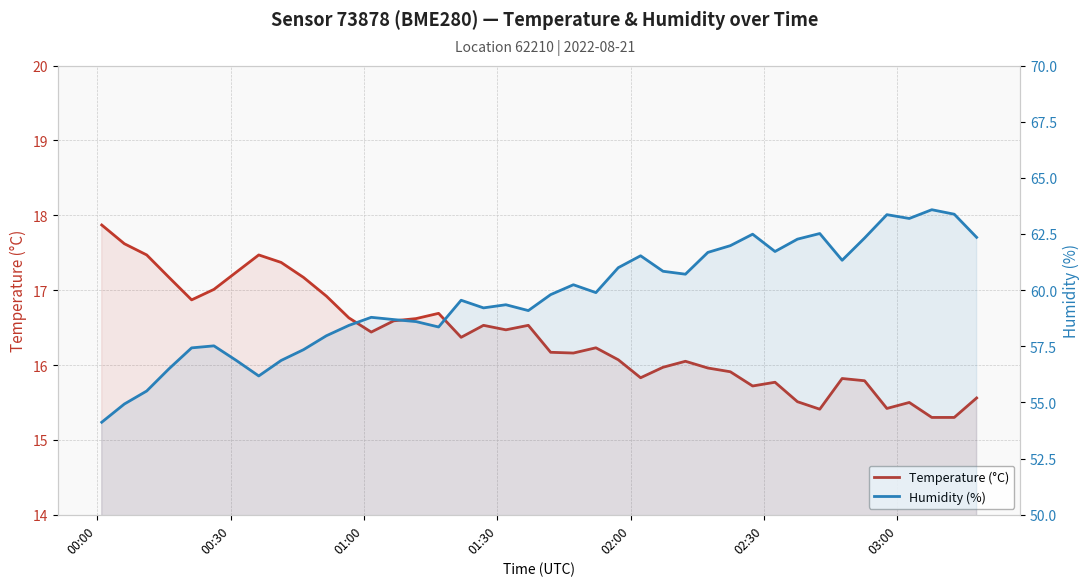

What are all the series names shown in the legend?

Temperature (°C), Humidity (%)